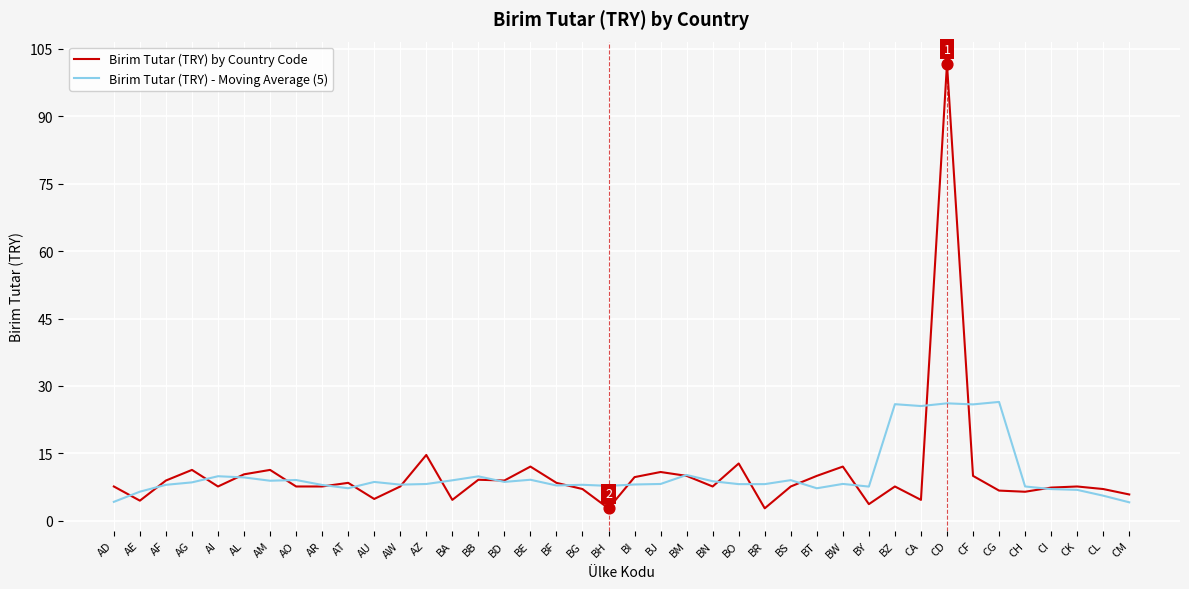

Is the value of Birim Tutar (TRY) by Country Code at AF greater than the value of Birim Tutar (TRY) - Moving Average (5) at CH?

Yes